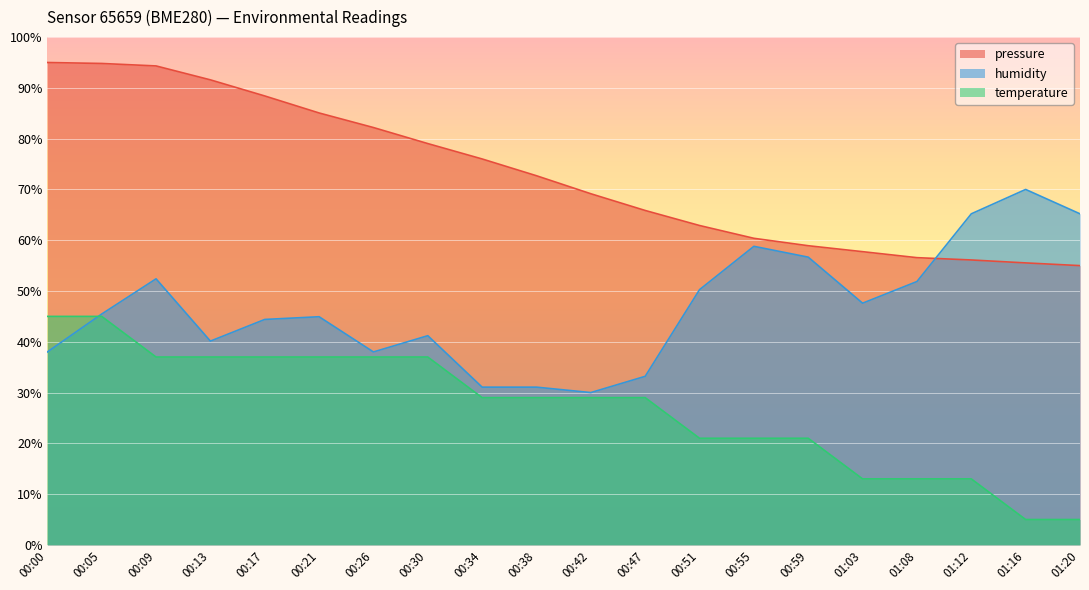

The temperature series shows 37.0 at 00:09. True or false?

True